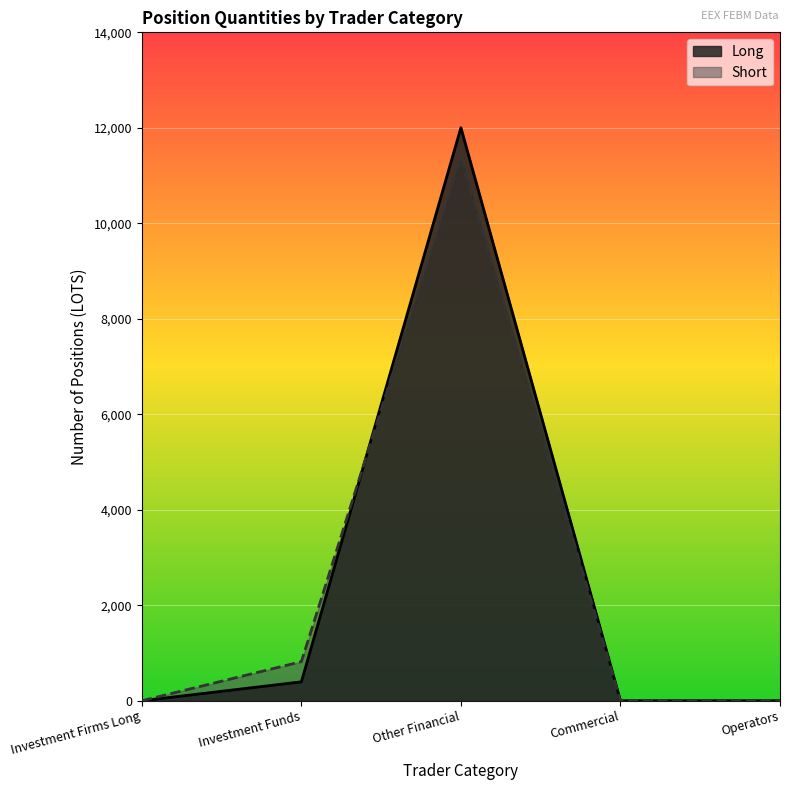

Where is Long nearest to the value 6001?

Investment Funds